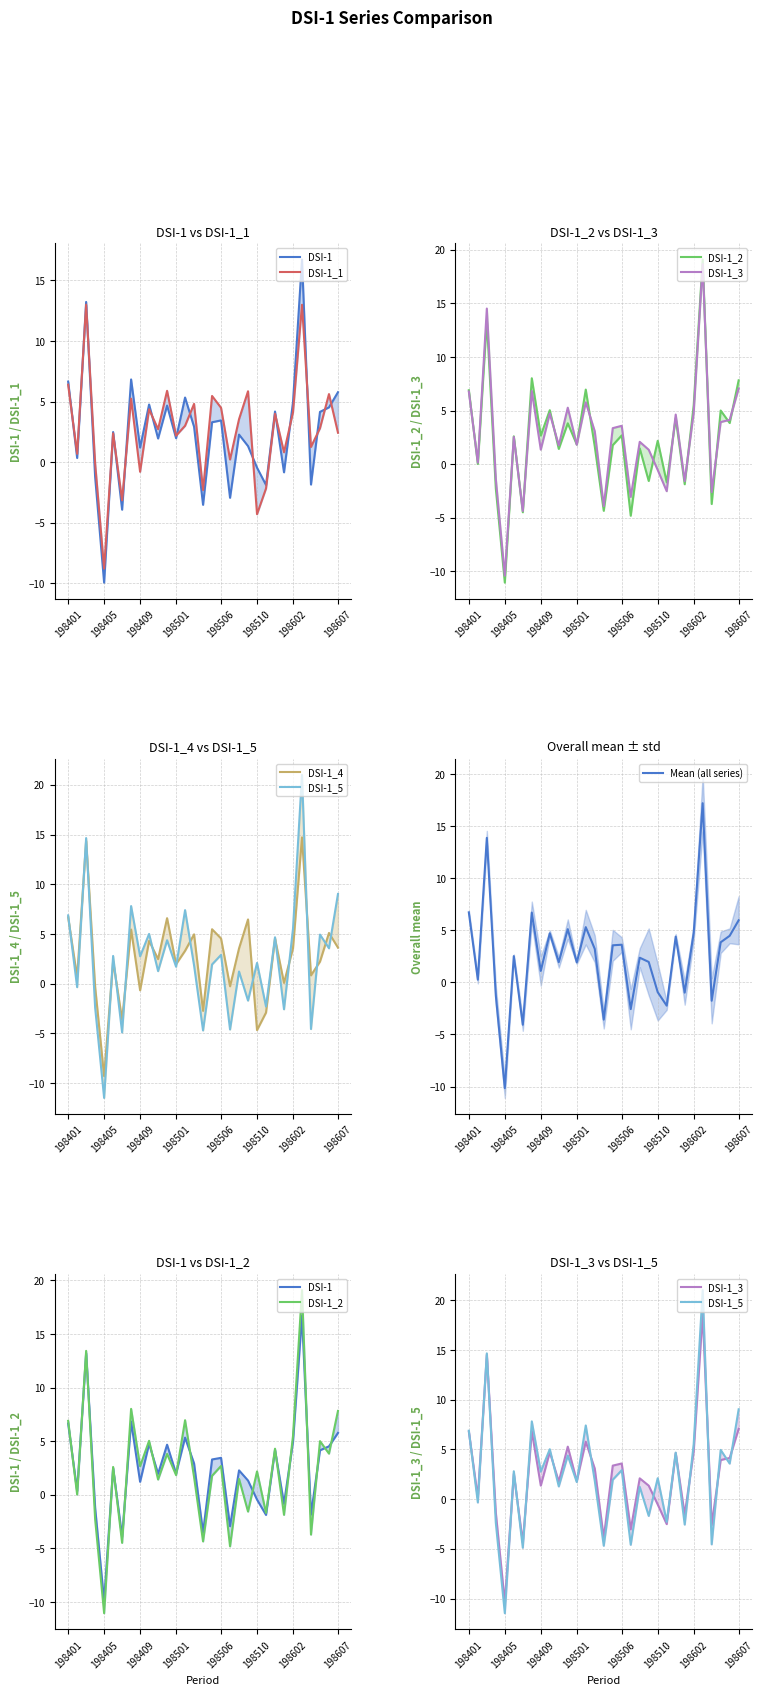

At which label does Mean (all series) reach its minimum?

198405